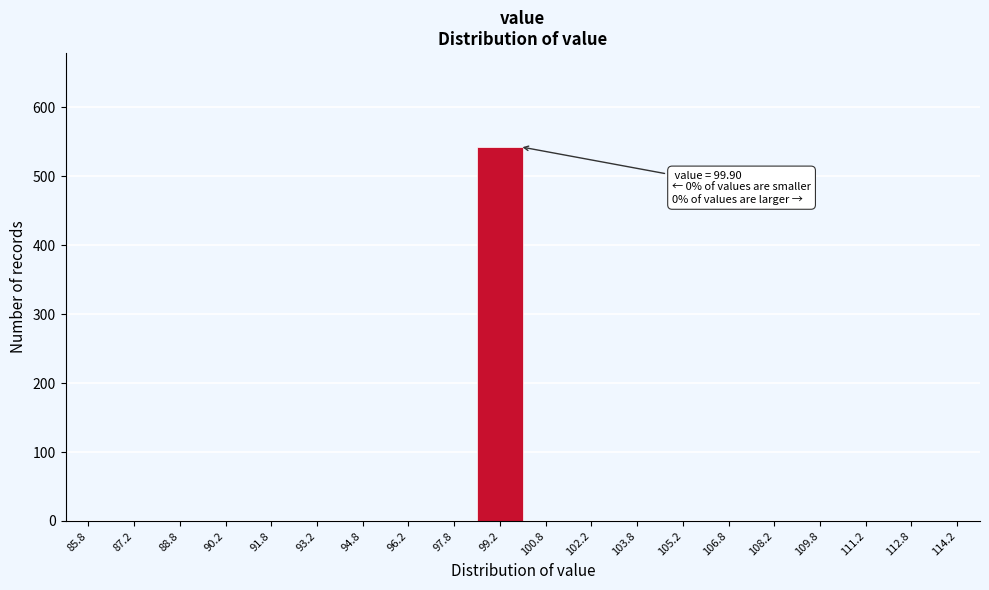

Which range on the x-axis has the tallest bar?

98.5 to 100.0